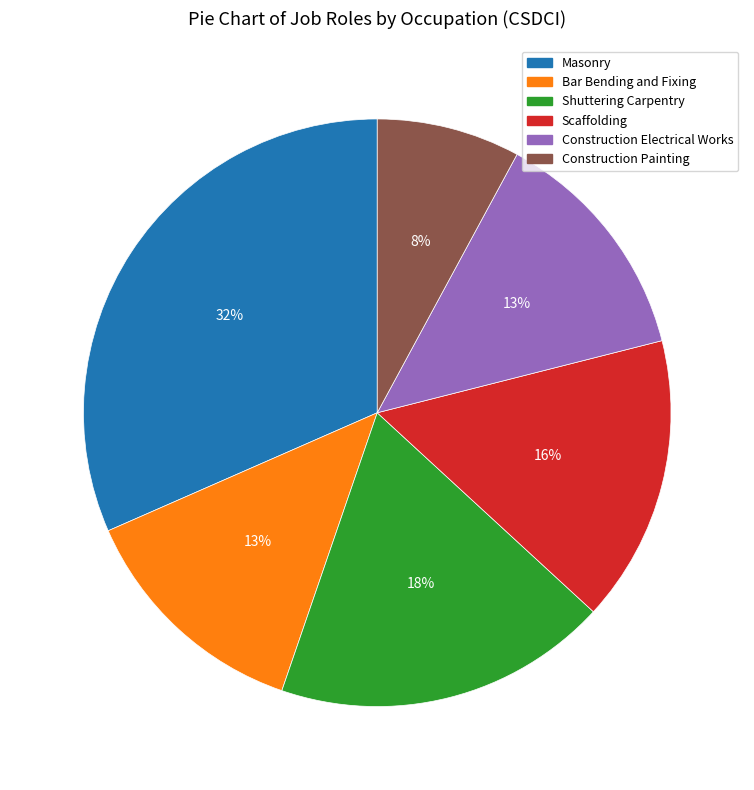

Which category has the biggest portion of the pie?

Masonry